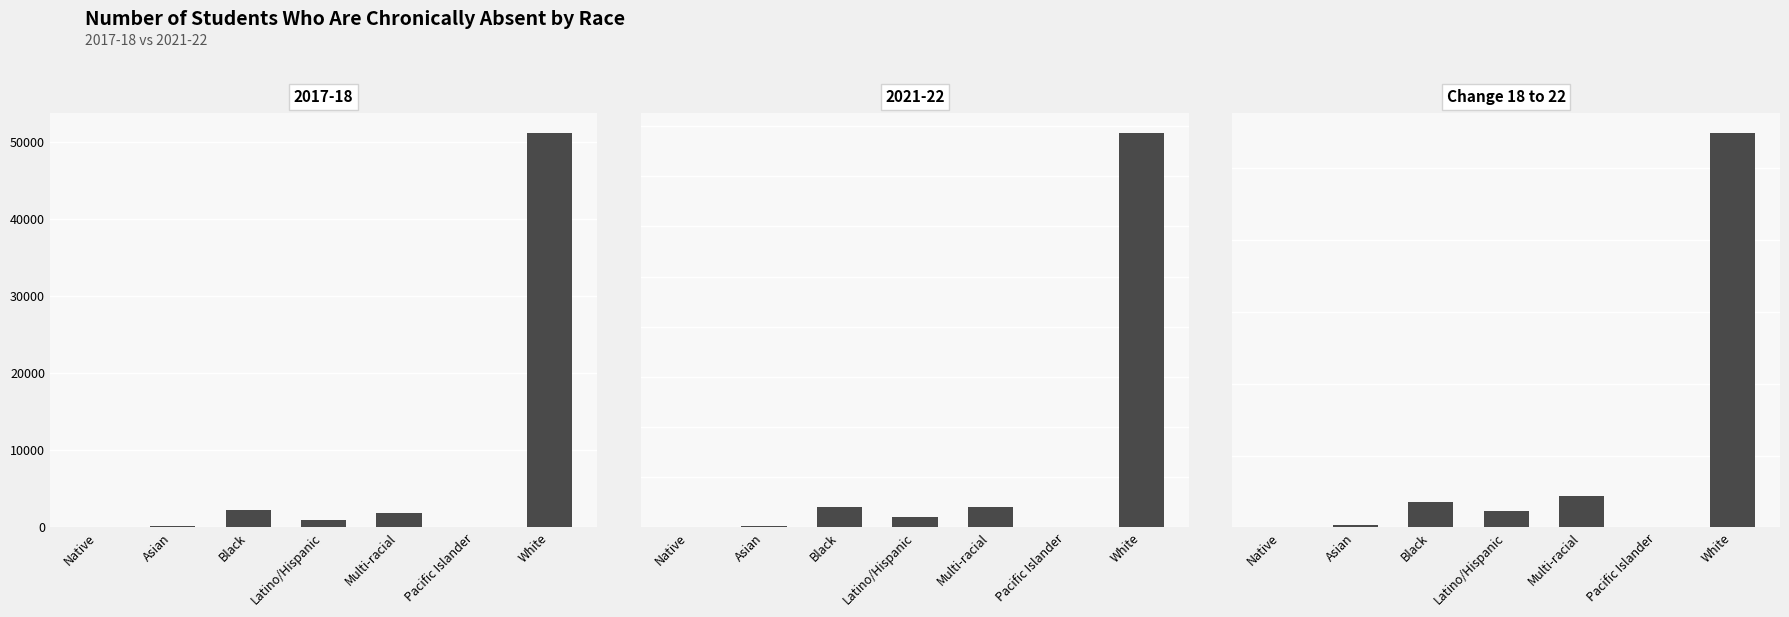

How many values are below 1138?

3